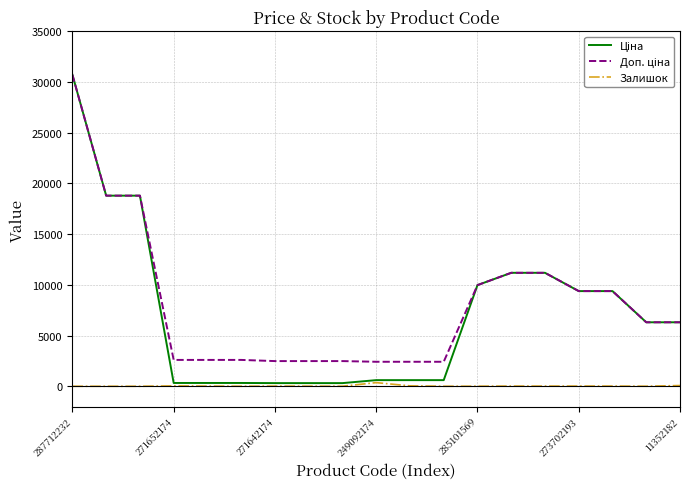

Which category has the highest value across all series?

287712232